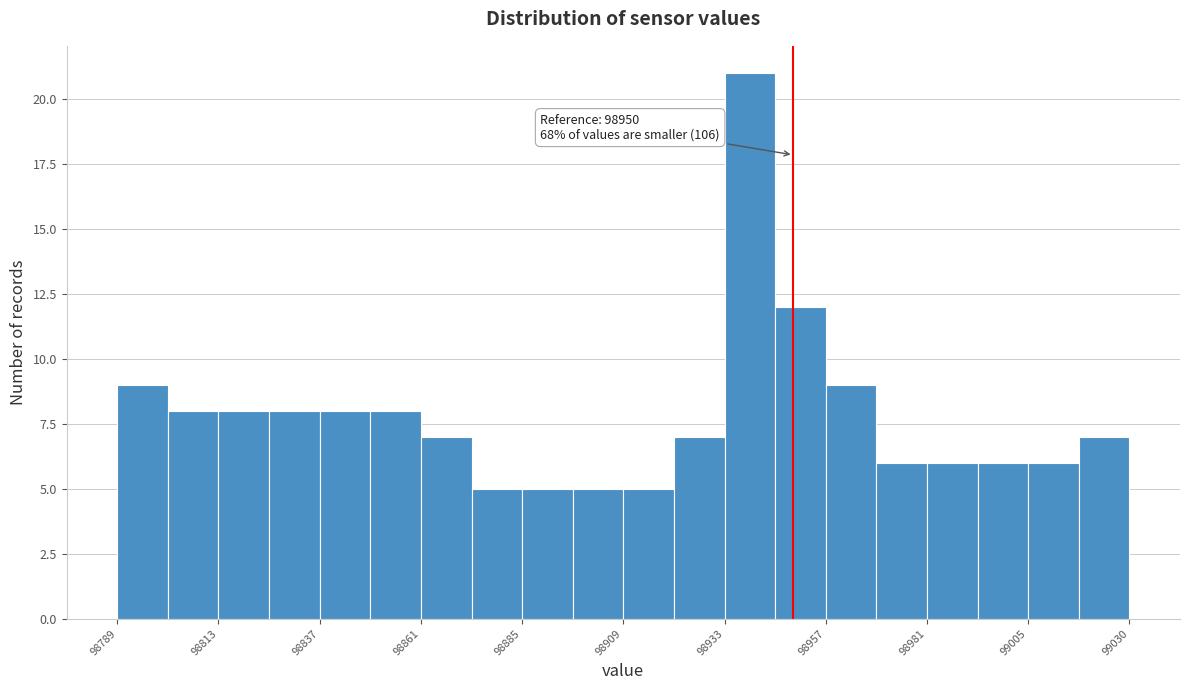

Read against the x-axis, roughly where is the centre of the tallest bar?

98940